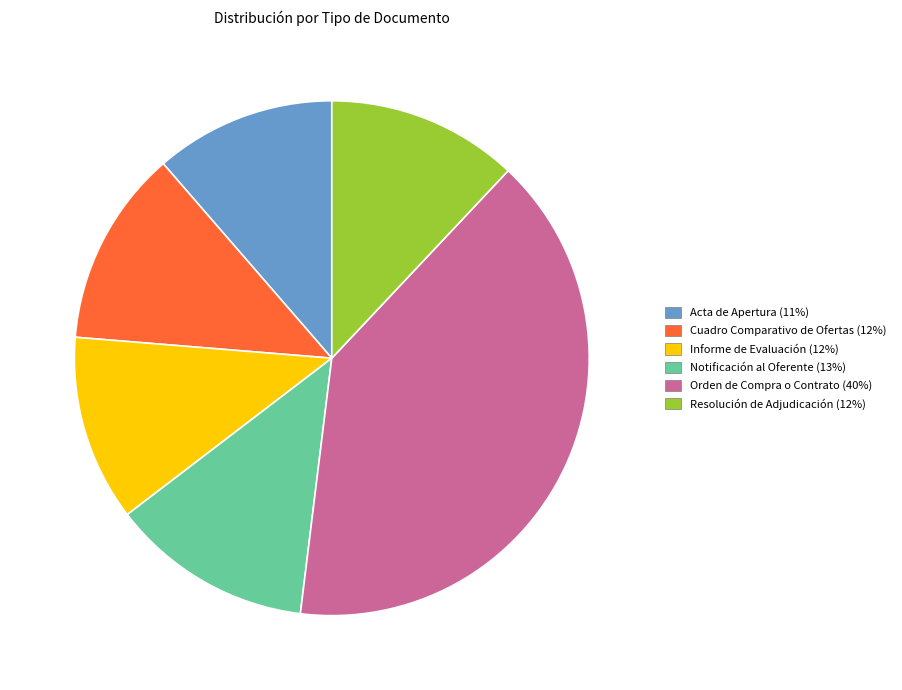

Between Cuadro Comparativo de Ofertas and Acta de Apertura, which is larger?

Cuadro Comparativo de Ofertas